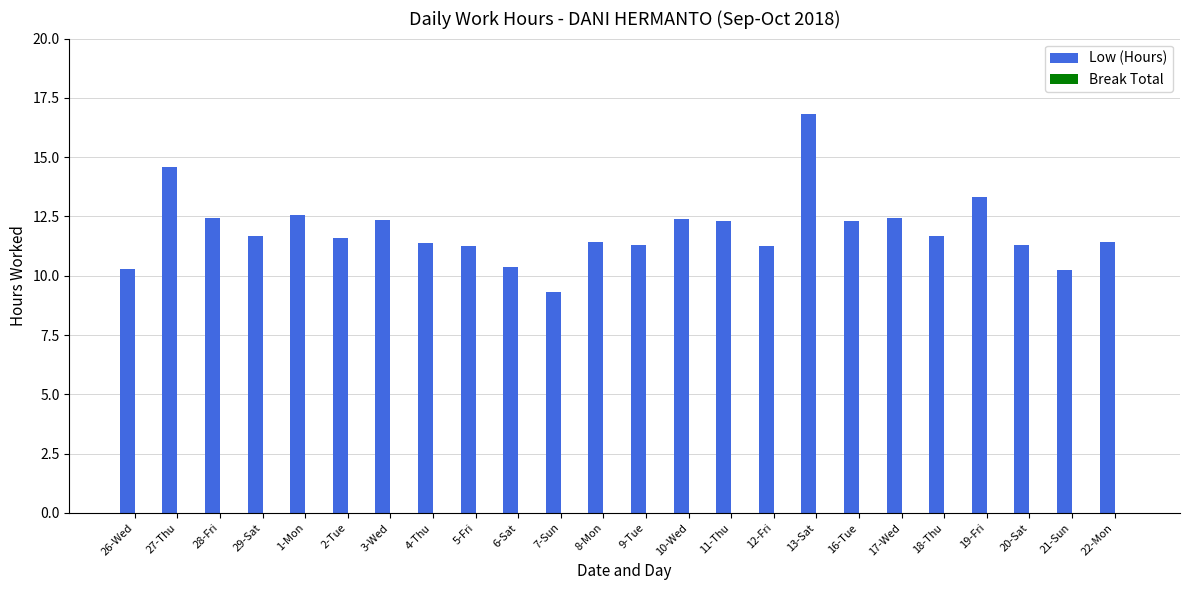

What is the change in value from 8-Mon to 17-Wed?

+1.0